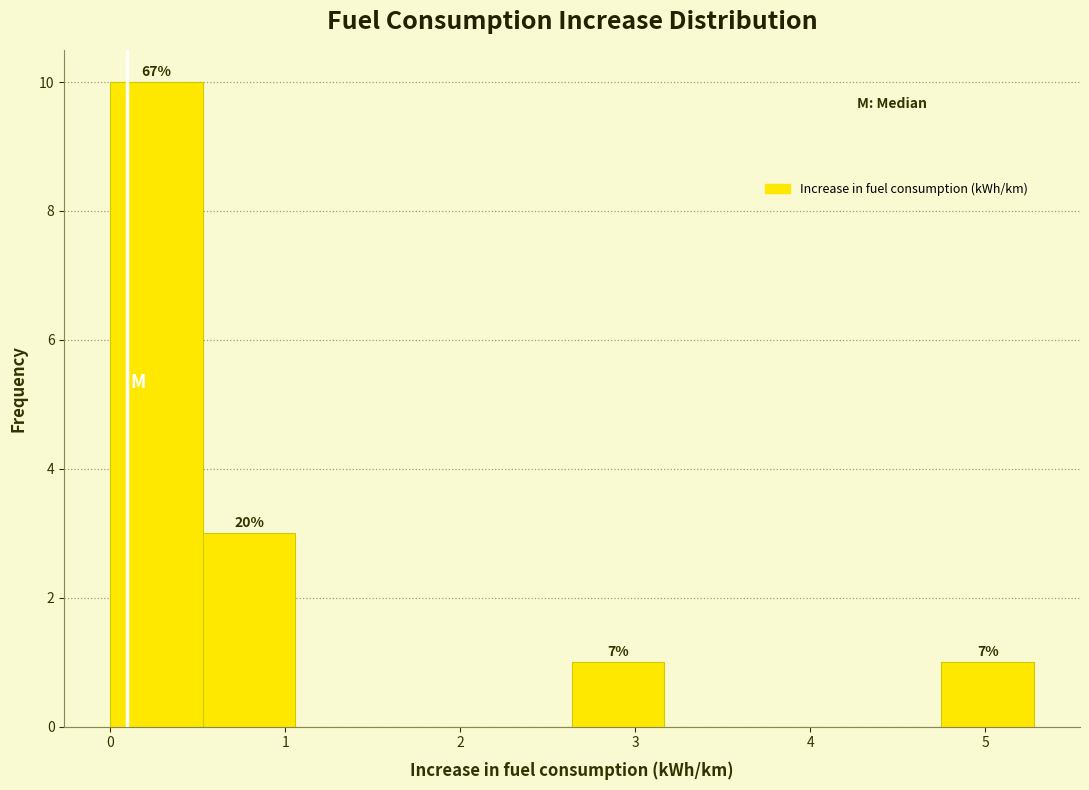

Over which range of the x-axis is the bar tallest?

0.0 to 0.5